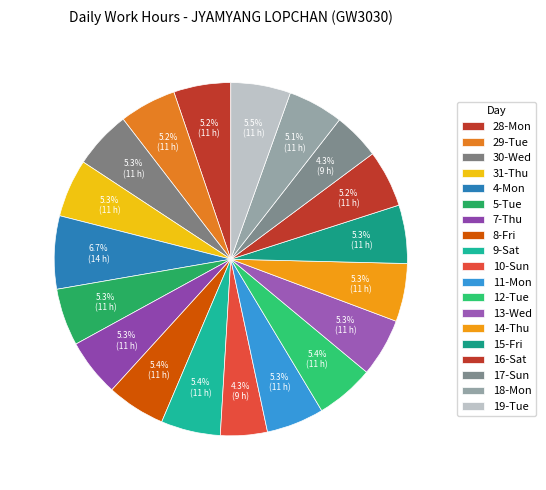

How many slices are in this pie chart?

19